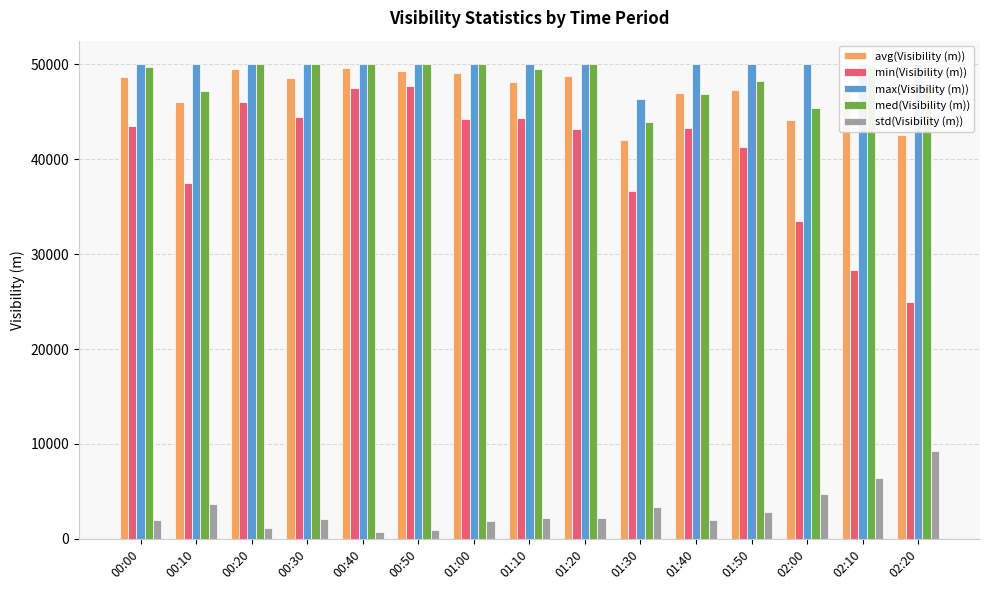

Which series has the widest spread of values?

min(Visibility (m))